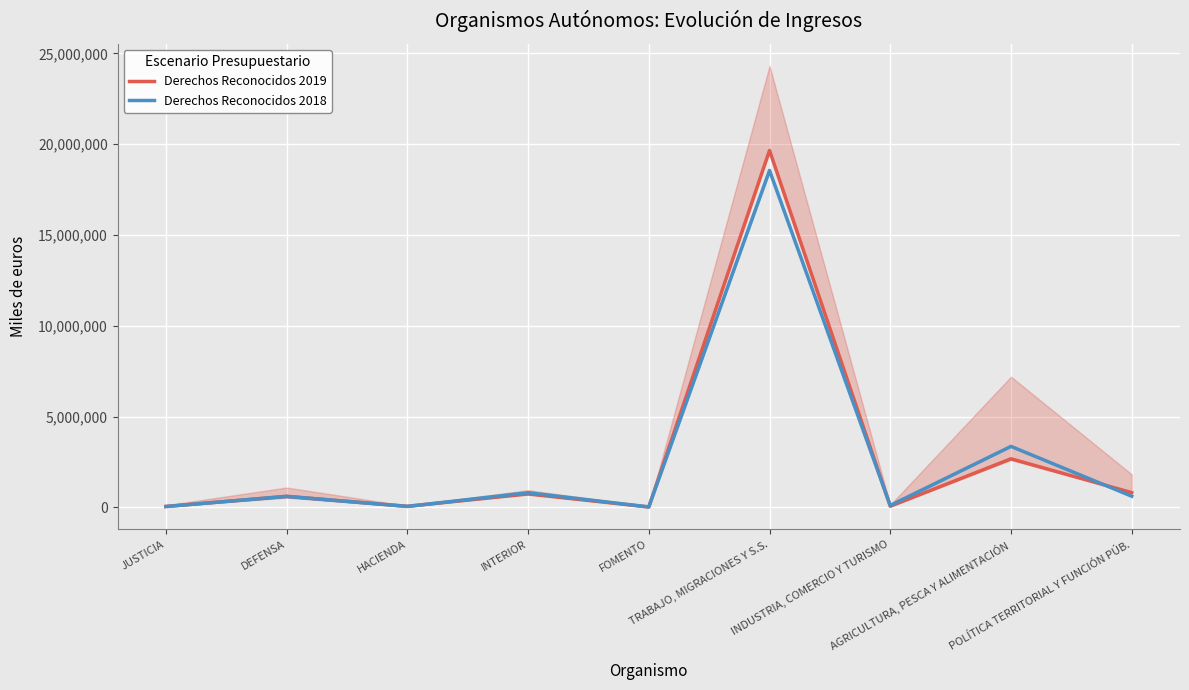

What are all the series names shown in the legend?

Derechos Reconocidos 2019, Derechos Reconocidos 2018